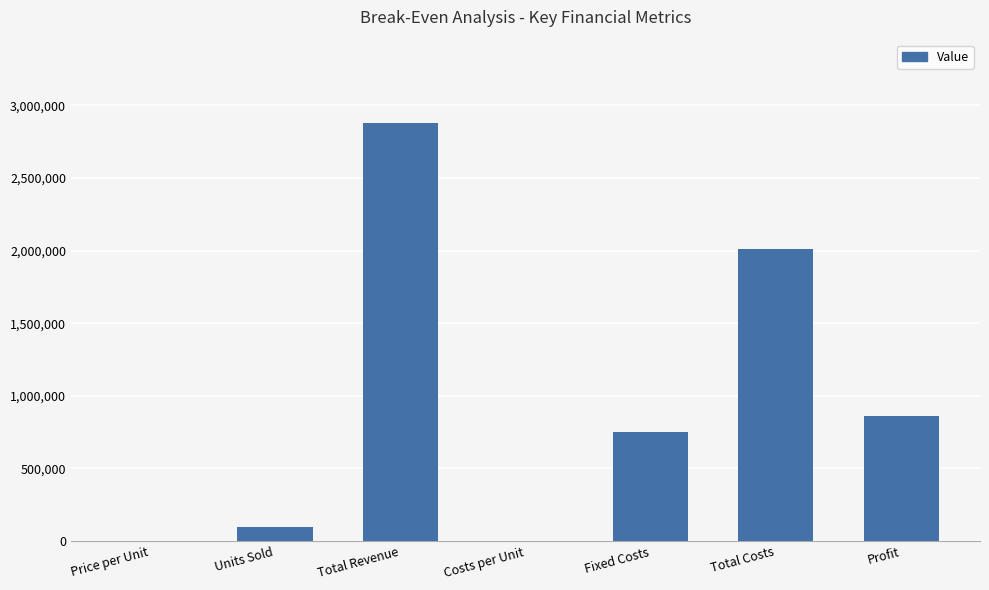

True or false: the data shows 2013000.0 at Total Costs.

True